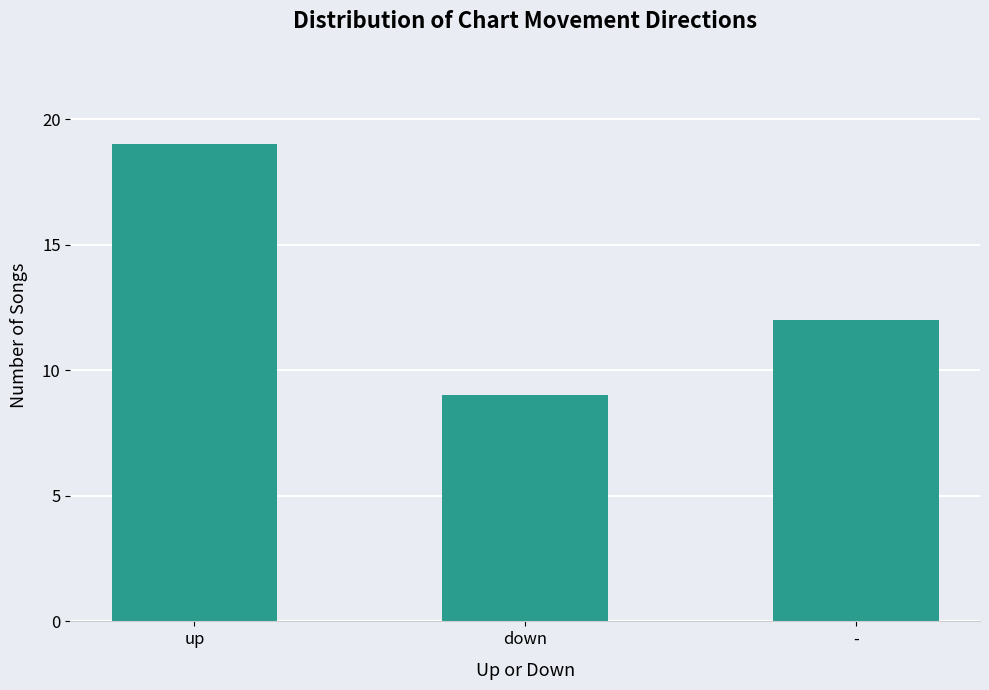

Reading left to right, extract all data points from this chart.

up=19	down=9	-=12